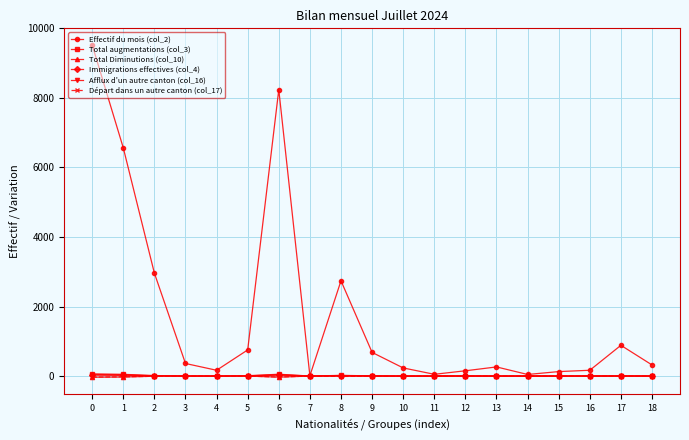

True or false: Total augmentations (col_3) has more than 1 interior local peaks.

True